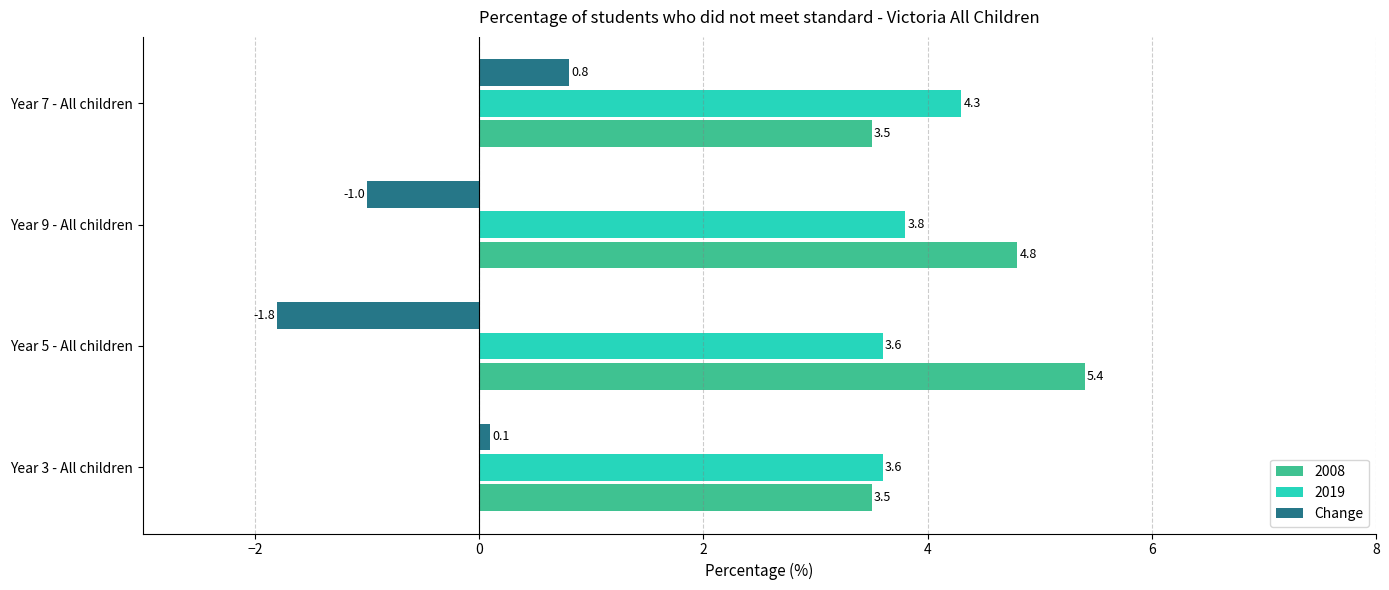

At which category does the chart reach its minimum across all series?

Year 5 - All children